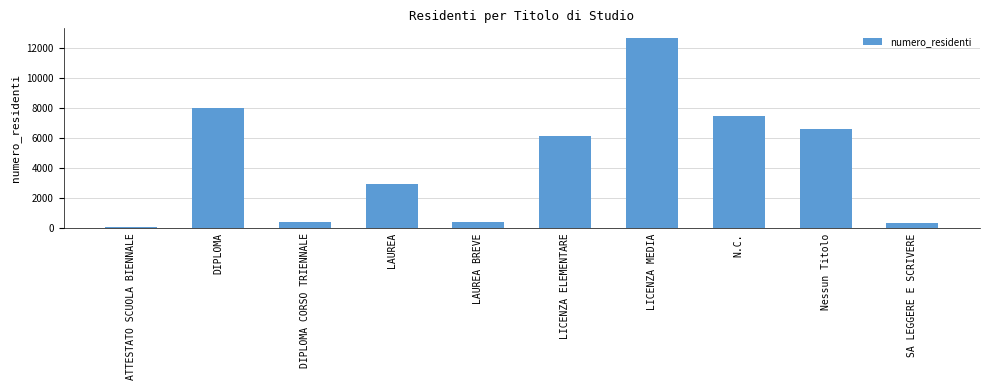

Where does the data first go above 6187?

DIPLOMA